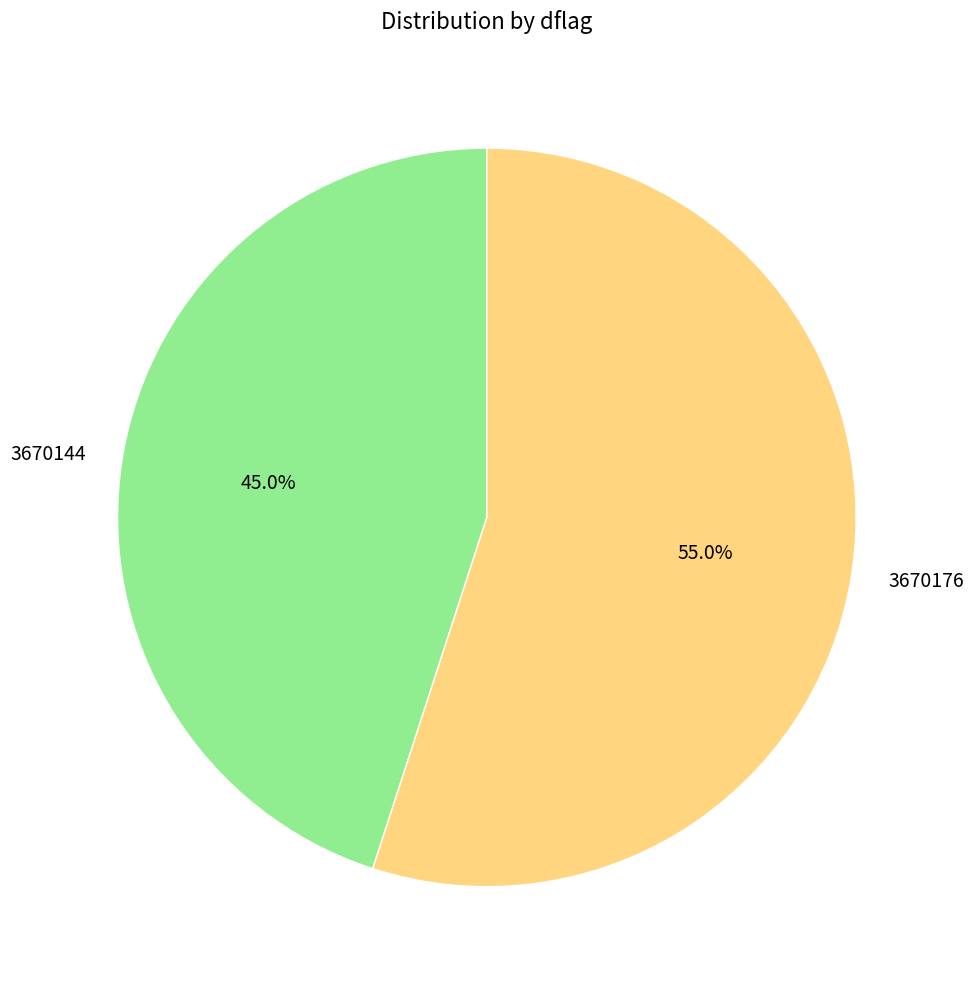

Between 3670144 and 3670176, which is larger?

3670176